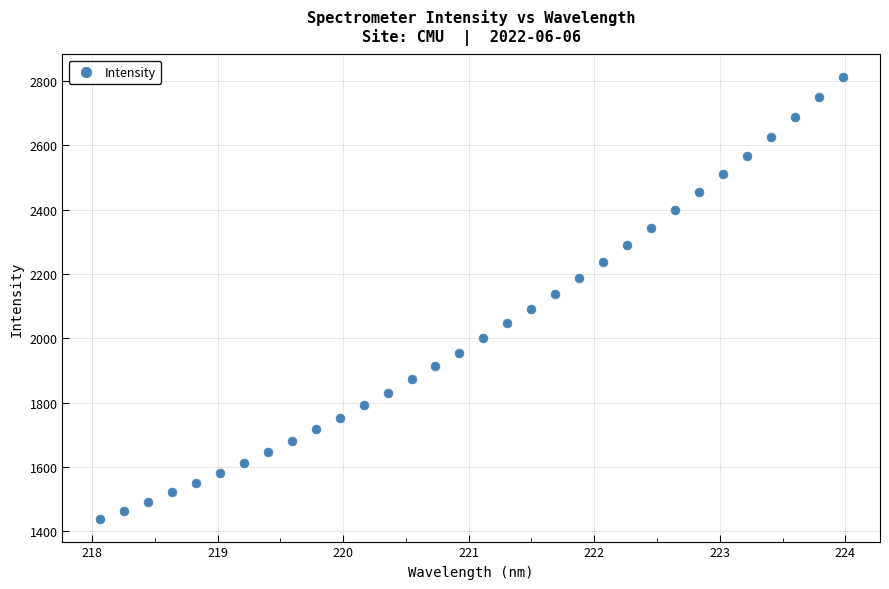

What is the range of X values (max minus min)?

5.9